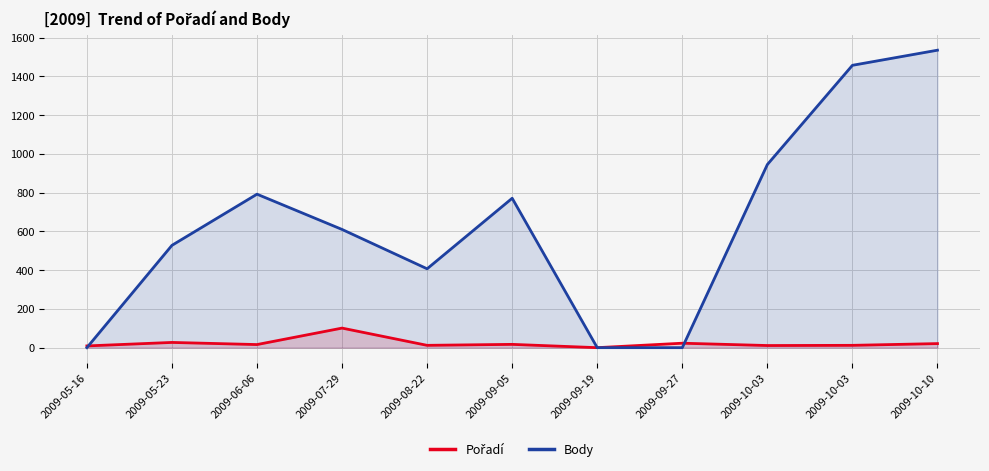

Reading left to right, what are all the values shown in this chart?

Pořadí: 2009-05-16=9	2009-05-23=27	2009-06-06=16	2009-07-29=101	2009-08-22=12	2009-09-05=17	2009-09-19=0	2009-09-27=23	2009-10-03=11	2009-10-03=12	2009-10-10=21
Body: 2009-05-16=0	2009-05-23=528	2009-06-06=792	2009-07-29=610	2009-08-22=407	2009-09-05=771	2009-09-19=0	2009-09-27=0	2009-10-03=945	2009-10-03=1457	2009-10-10=1535